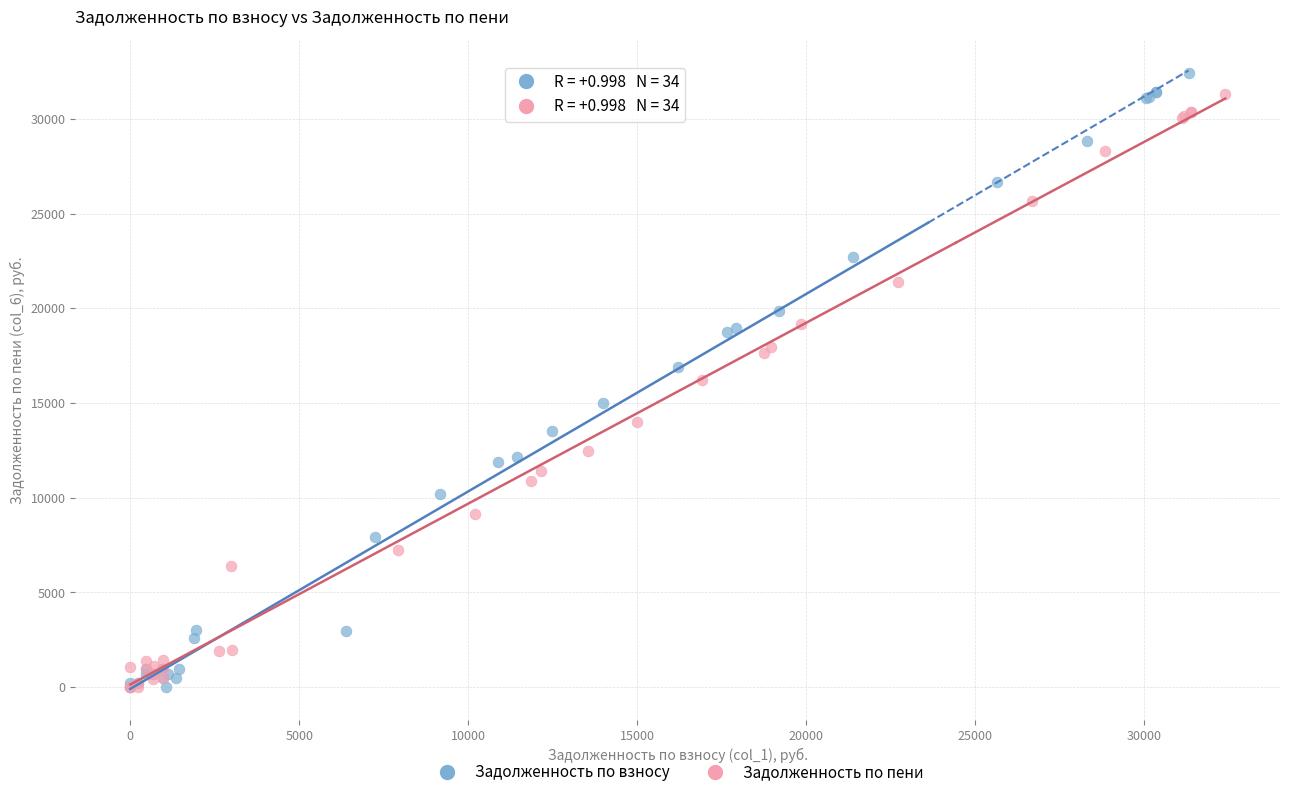

Which series has the largest Y range (max minus min)?

Задолженность по взносу